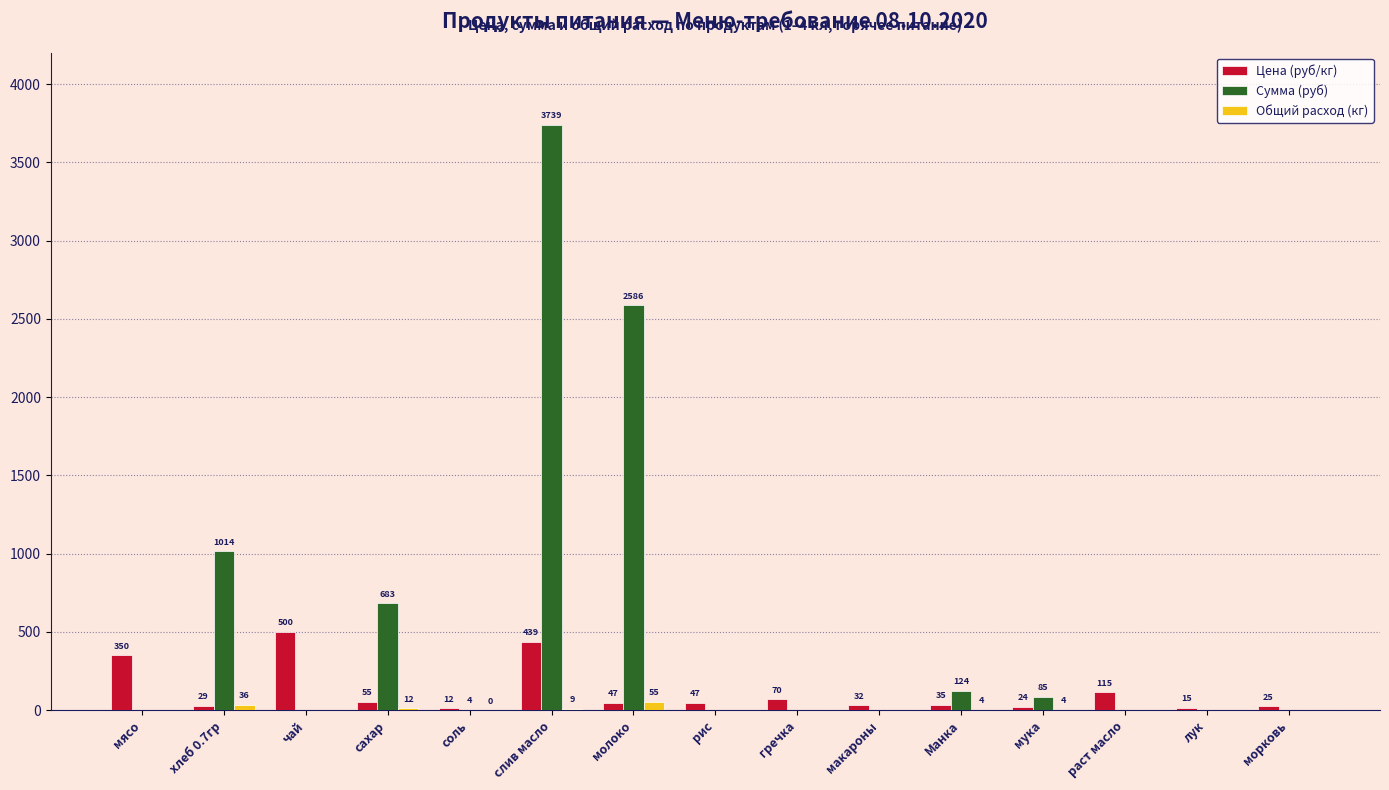

Is it true that Цена (руб/кг) equals 15.0 at лук?

True